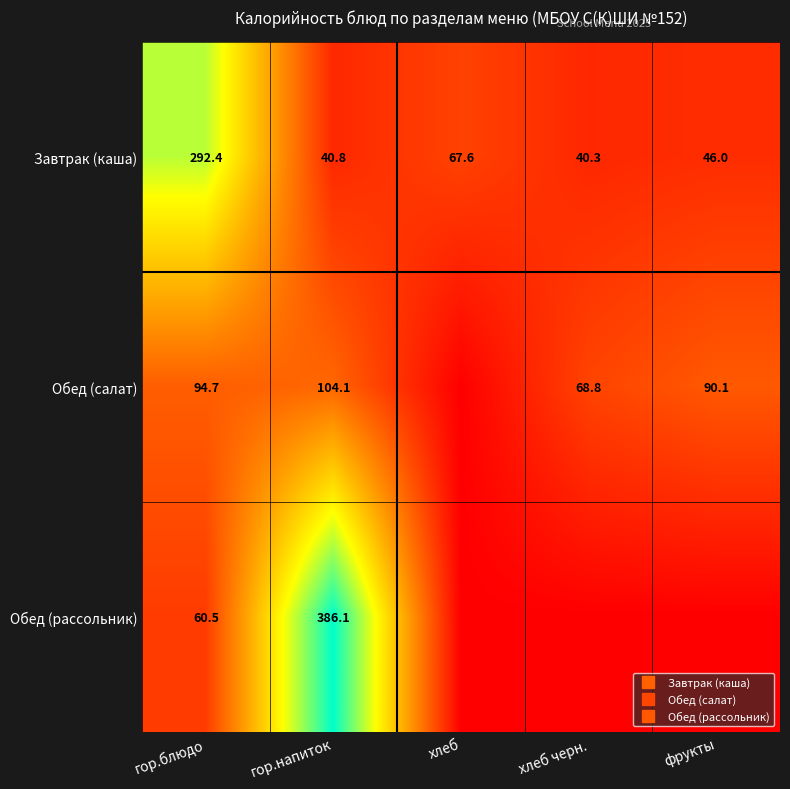

Which series has the widest spread of values?

Обед (рассольник)